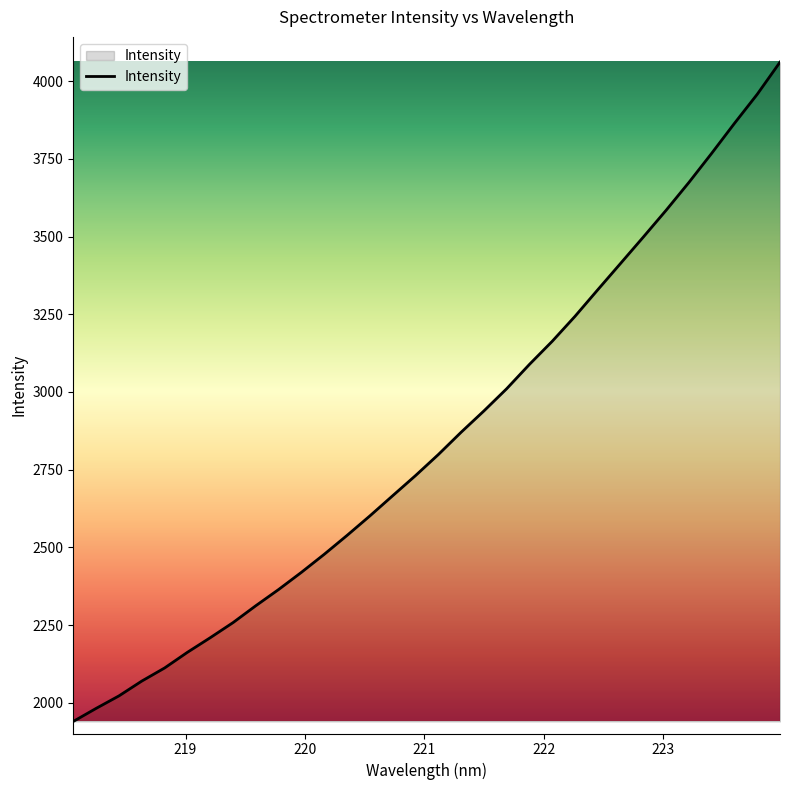

What is the difference between the maximum and minimum values?

2121.0